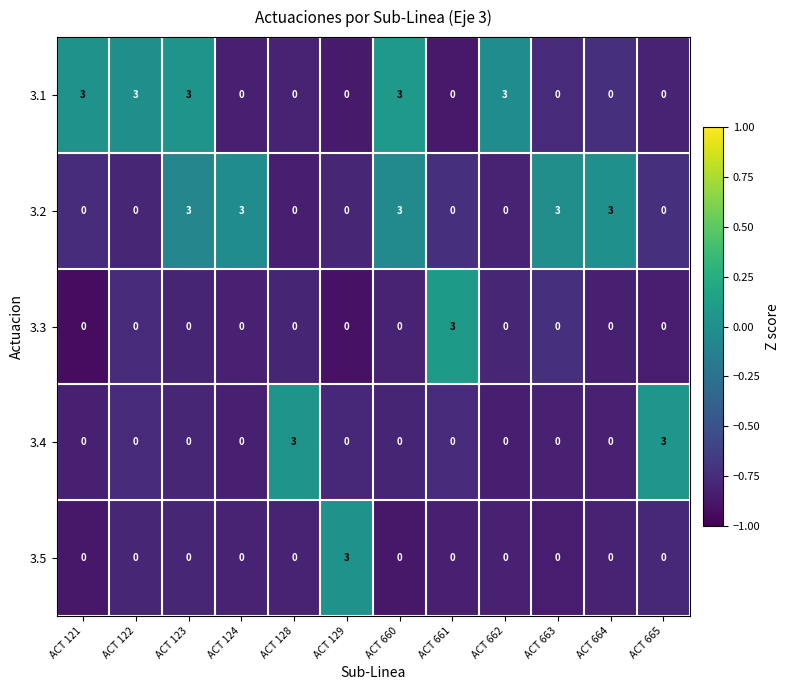

Is it true that 3.5 equals 4 at ACT 129?

False